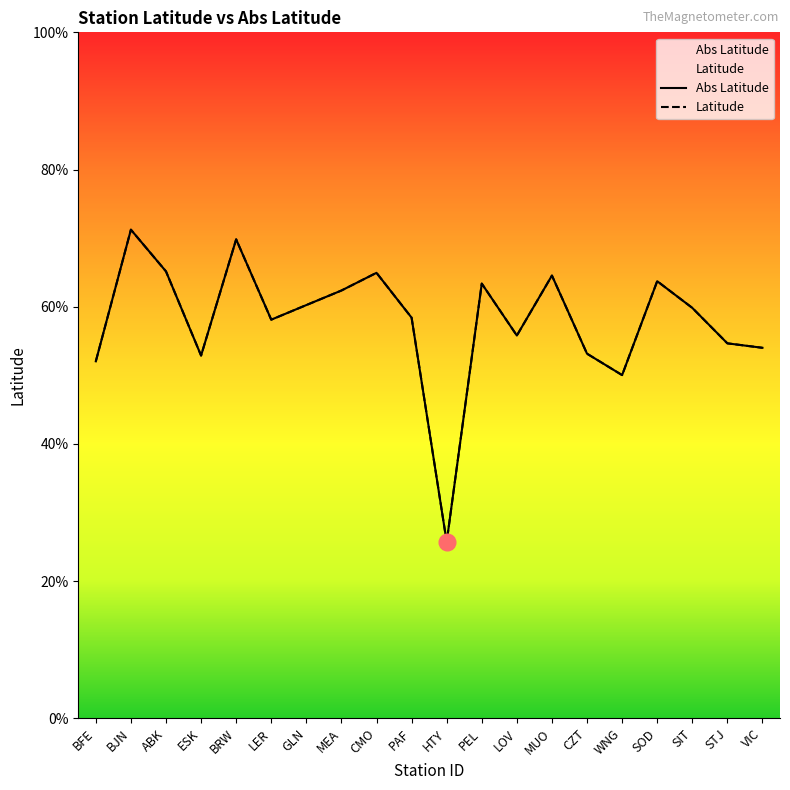

What is the value of the Abs Latitude point at the 4th from the left?

52.9